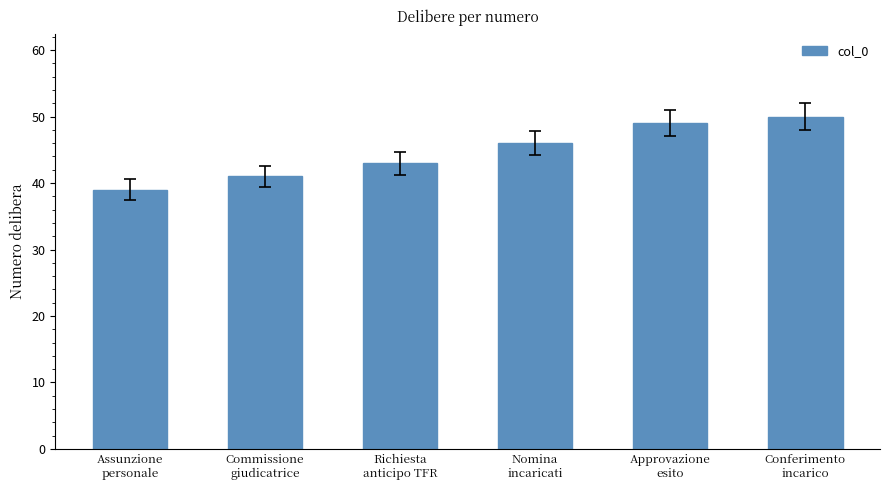

What is the sum of all values?

268